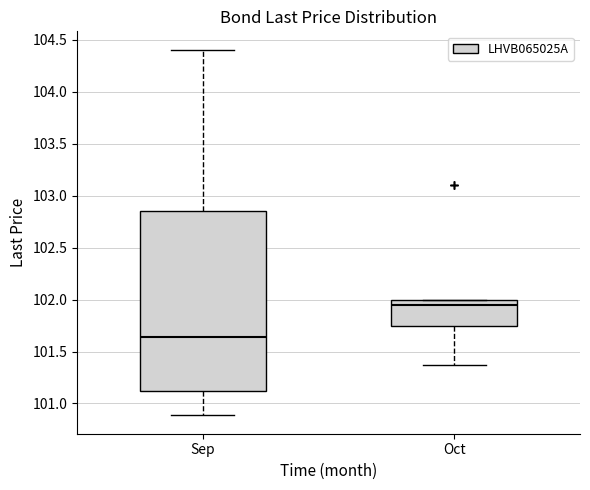

Which box has the lowest median line?

Sep